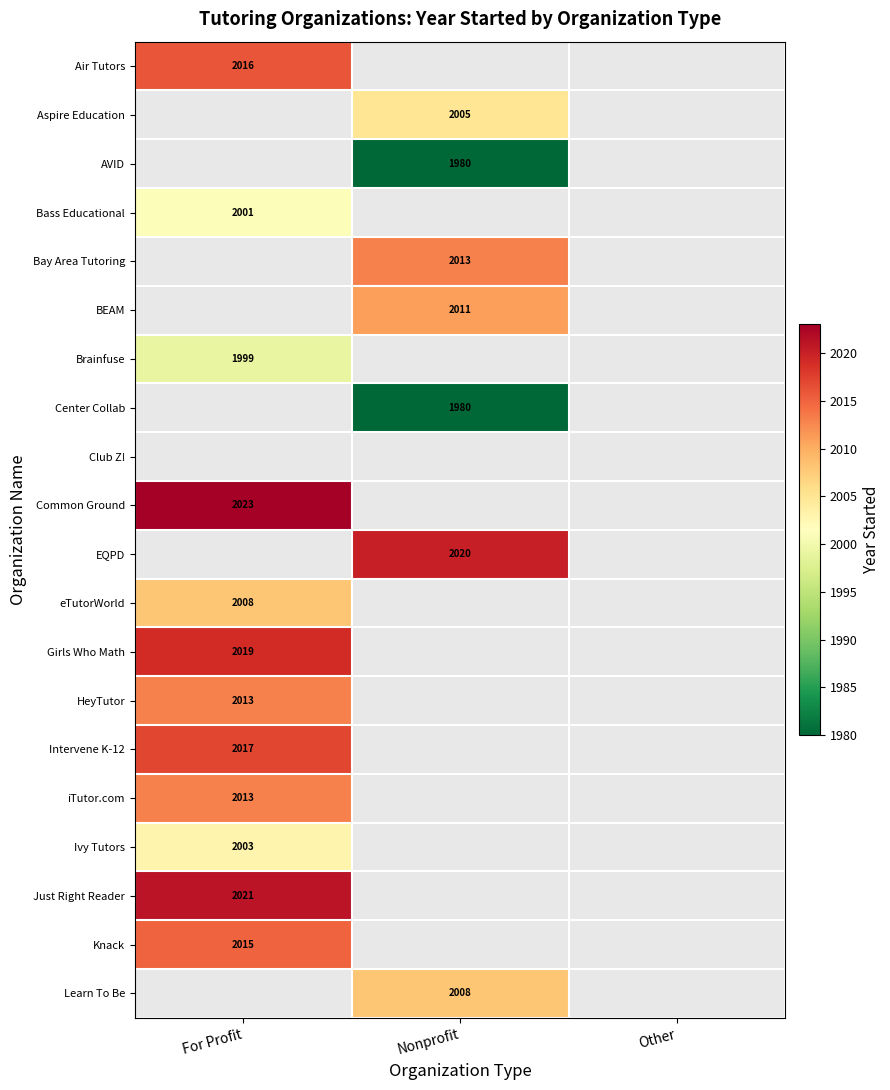

The value of EQPD at Nonprofit is 1278. True or false?

False